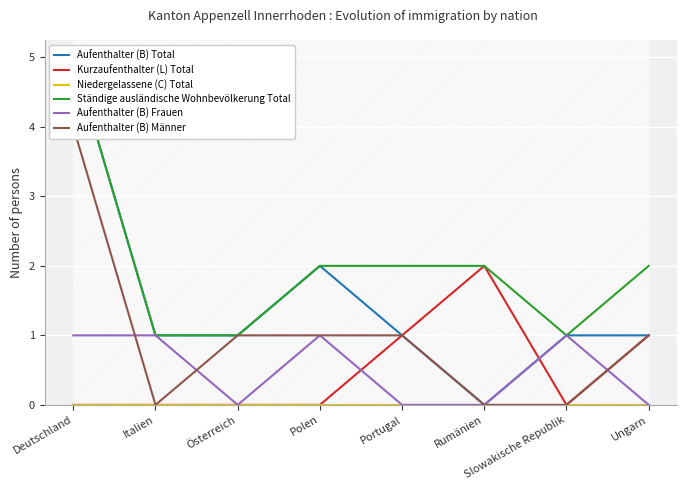

What is the sum of the Aufenthalter (B) Total values at Italien and Slowakische Republik?

2